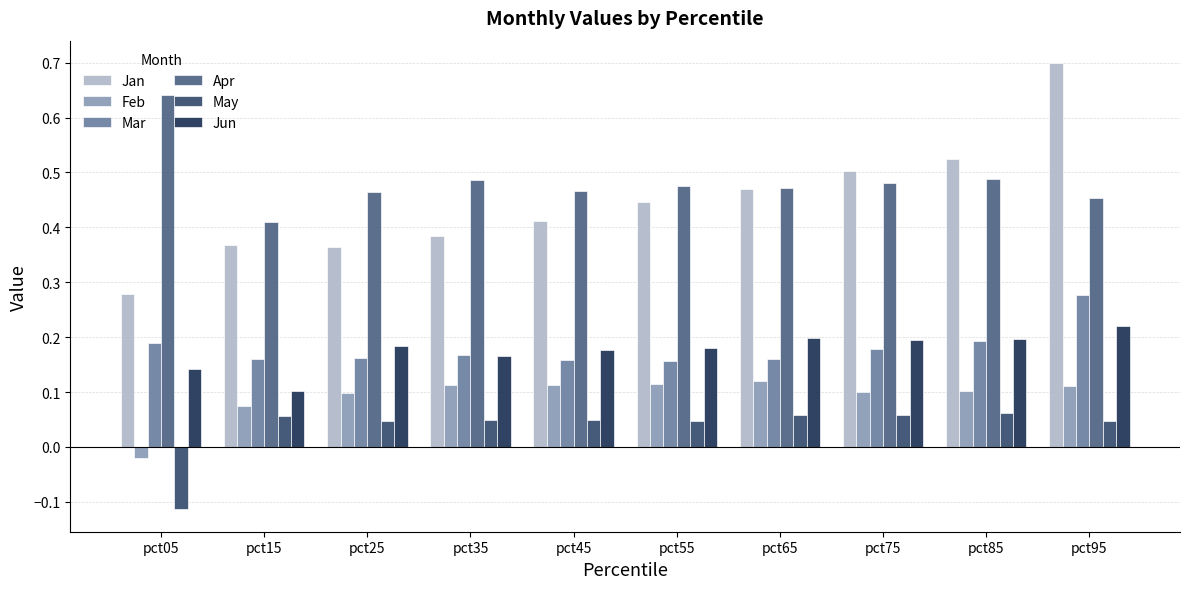

Is it true that Jun equals 0.2 at pct45?

True